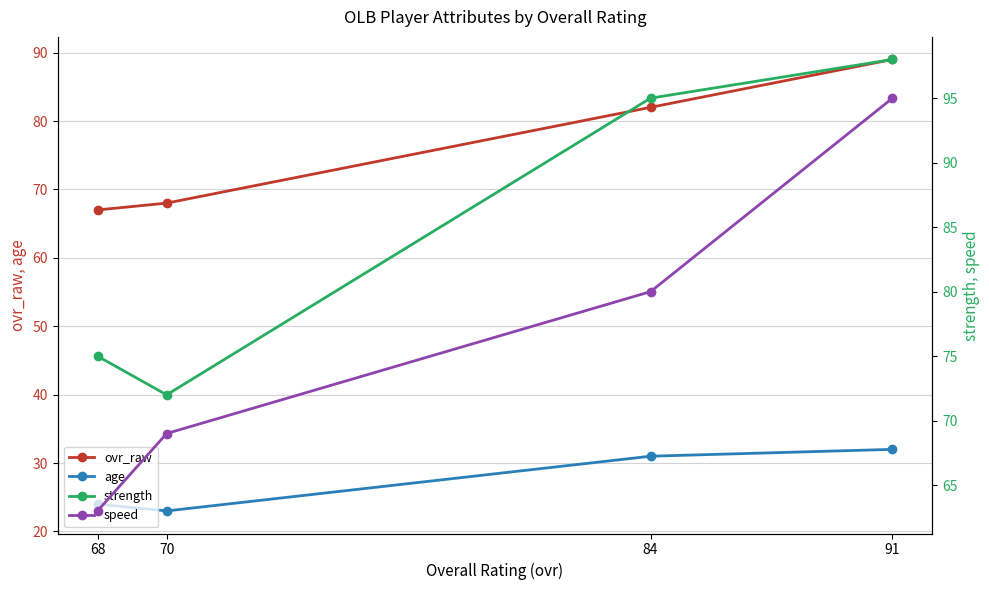

Rank the series at 91 from lowest to highest value.

age, ovr_raw, speed, strength